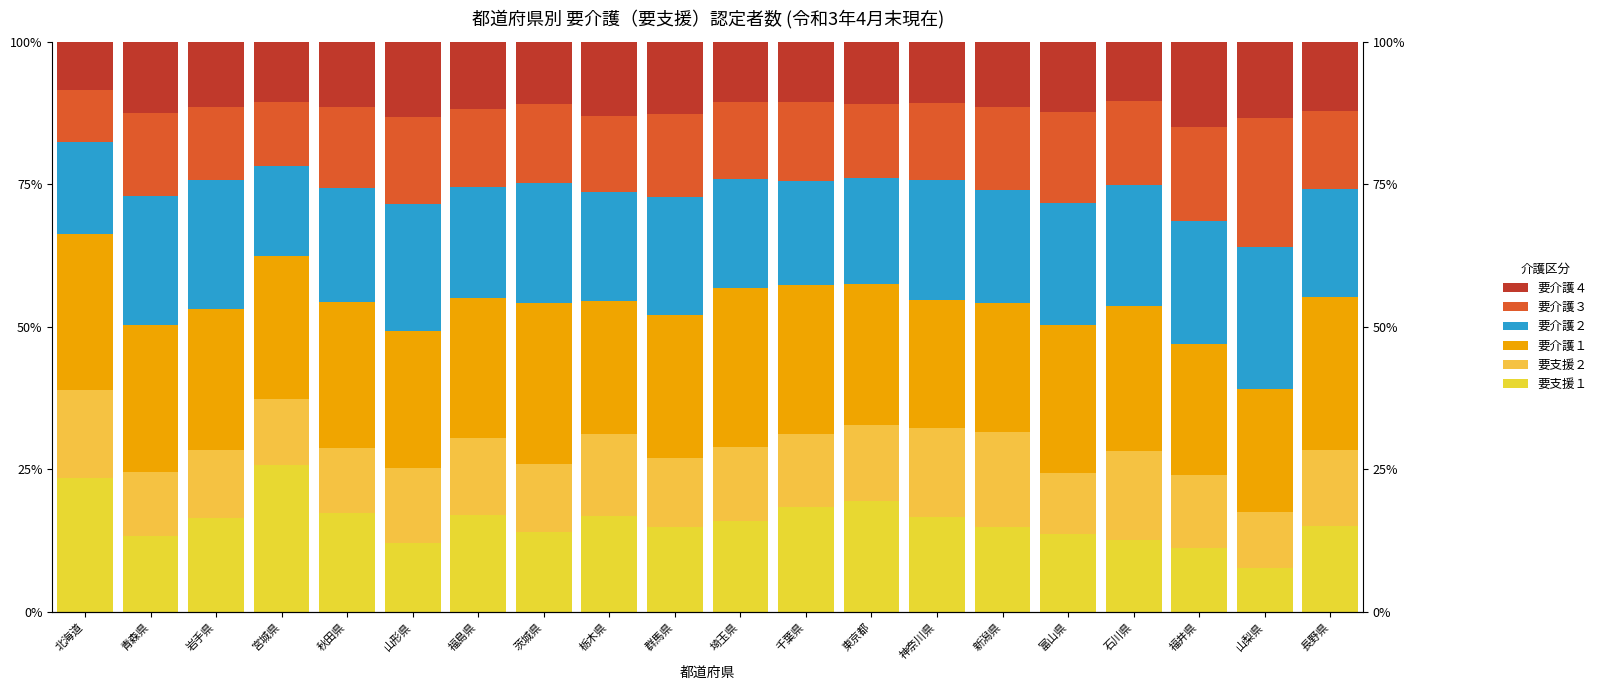

Reading left to right, what are all the values shown in this chart?

要支援１: 23.6	13.3	16.4	25.8	17.4	12.0	16.9	14.0	16.9	14.9	15.9	18.4	19.5	16.6	14.8	13.6	12.6	11.2	7.7	15.1
要支援２: 15.3	11.2	11.9	11.6	11.4	13.1	13.6	11.8	14.4	12.0	13.0	12.9	13.3	15.7	16.7	10.8	15.6	12.7	9.8	13.2
要介護１: 27.4	25.9	24.7	25.0	25.5	24.0	24.5	28.3	23.3	25.2	28.0	26.1	24.7	22.5	22.6	25.9	25.5	23.1	21.6	26.8
要介護２: 16.1	22.6	22.6	15.8	20.1	22.3	19.4	21.1	19.1	20.7	19.0	18.2	18.5	20.9	19.8	21.4	21.1	21.6	24.9	18.9
要介護３: 9.3	14.4	12.8	11.2	14.2	15.4	13.8	13.8	13.3	14.5	13.6	13.8	13.1	13.5	14.6	16.0	14.7	16.5	22.6	13.7
要介護４: 8.4	12.6	11.5	10.6	11.4	13.1	11.7	11.0	13.0	12.6	10.5	10.6	10.8	10.8	11.4	12.3	10.5	14.9	13.4	12.2